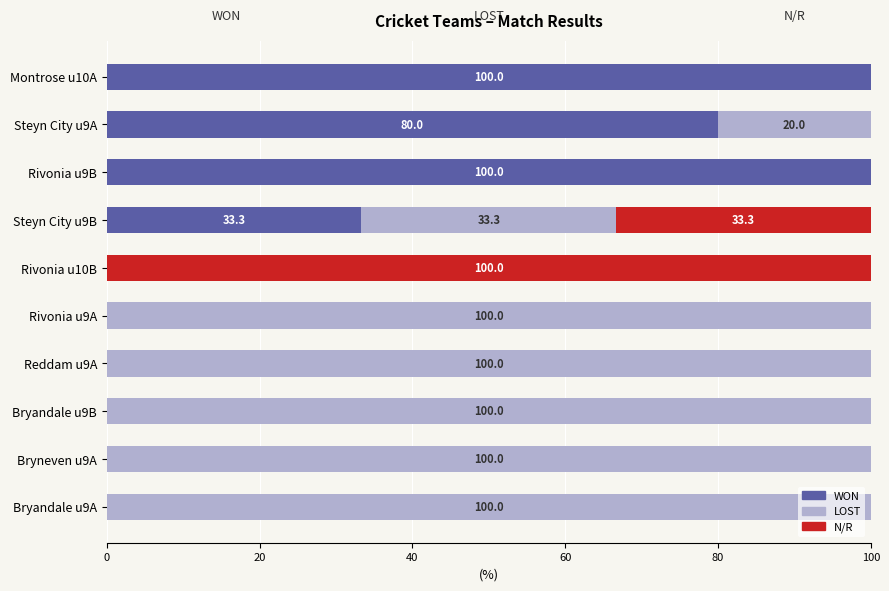

What is the total value across all series at Bryandale u9B?

100.0